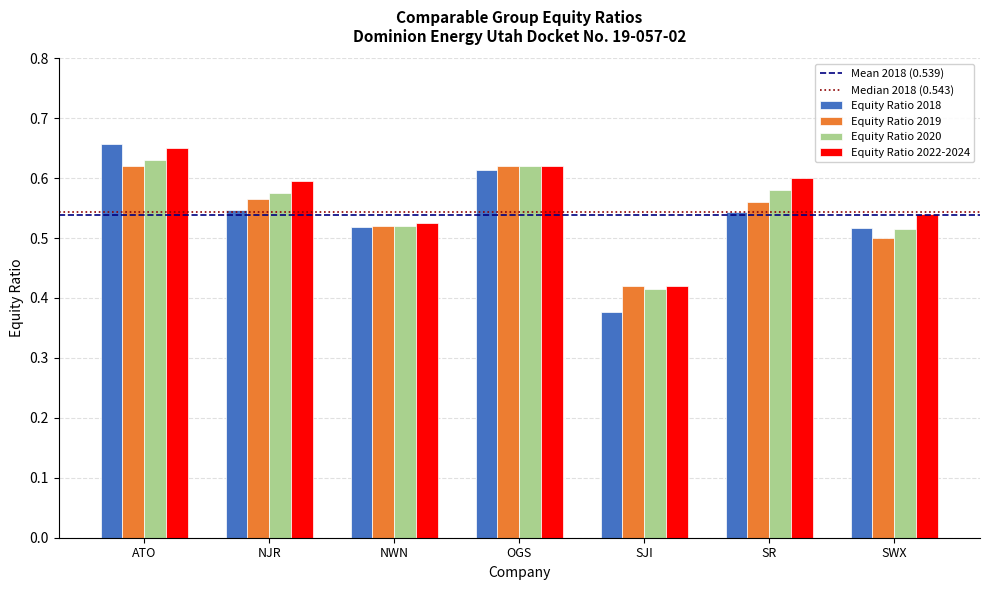

What is the label of the 6th bar from the right?

NJR